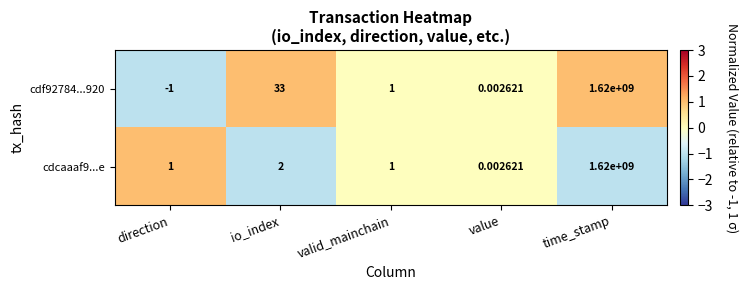

At which label does cdcaaaf9...e reach its minimum?

value